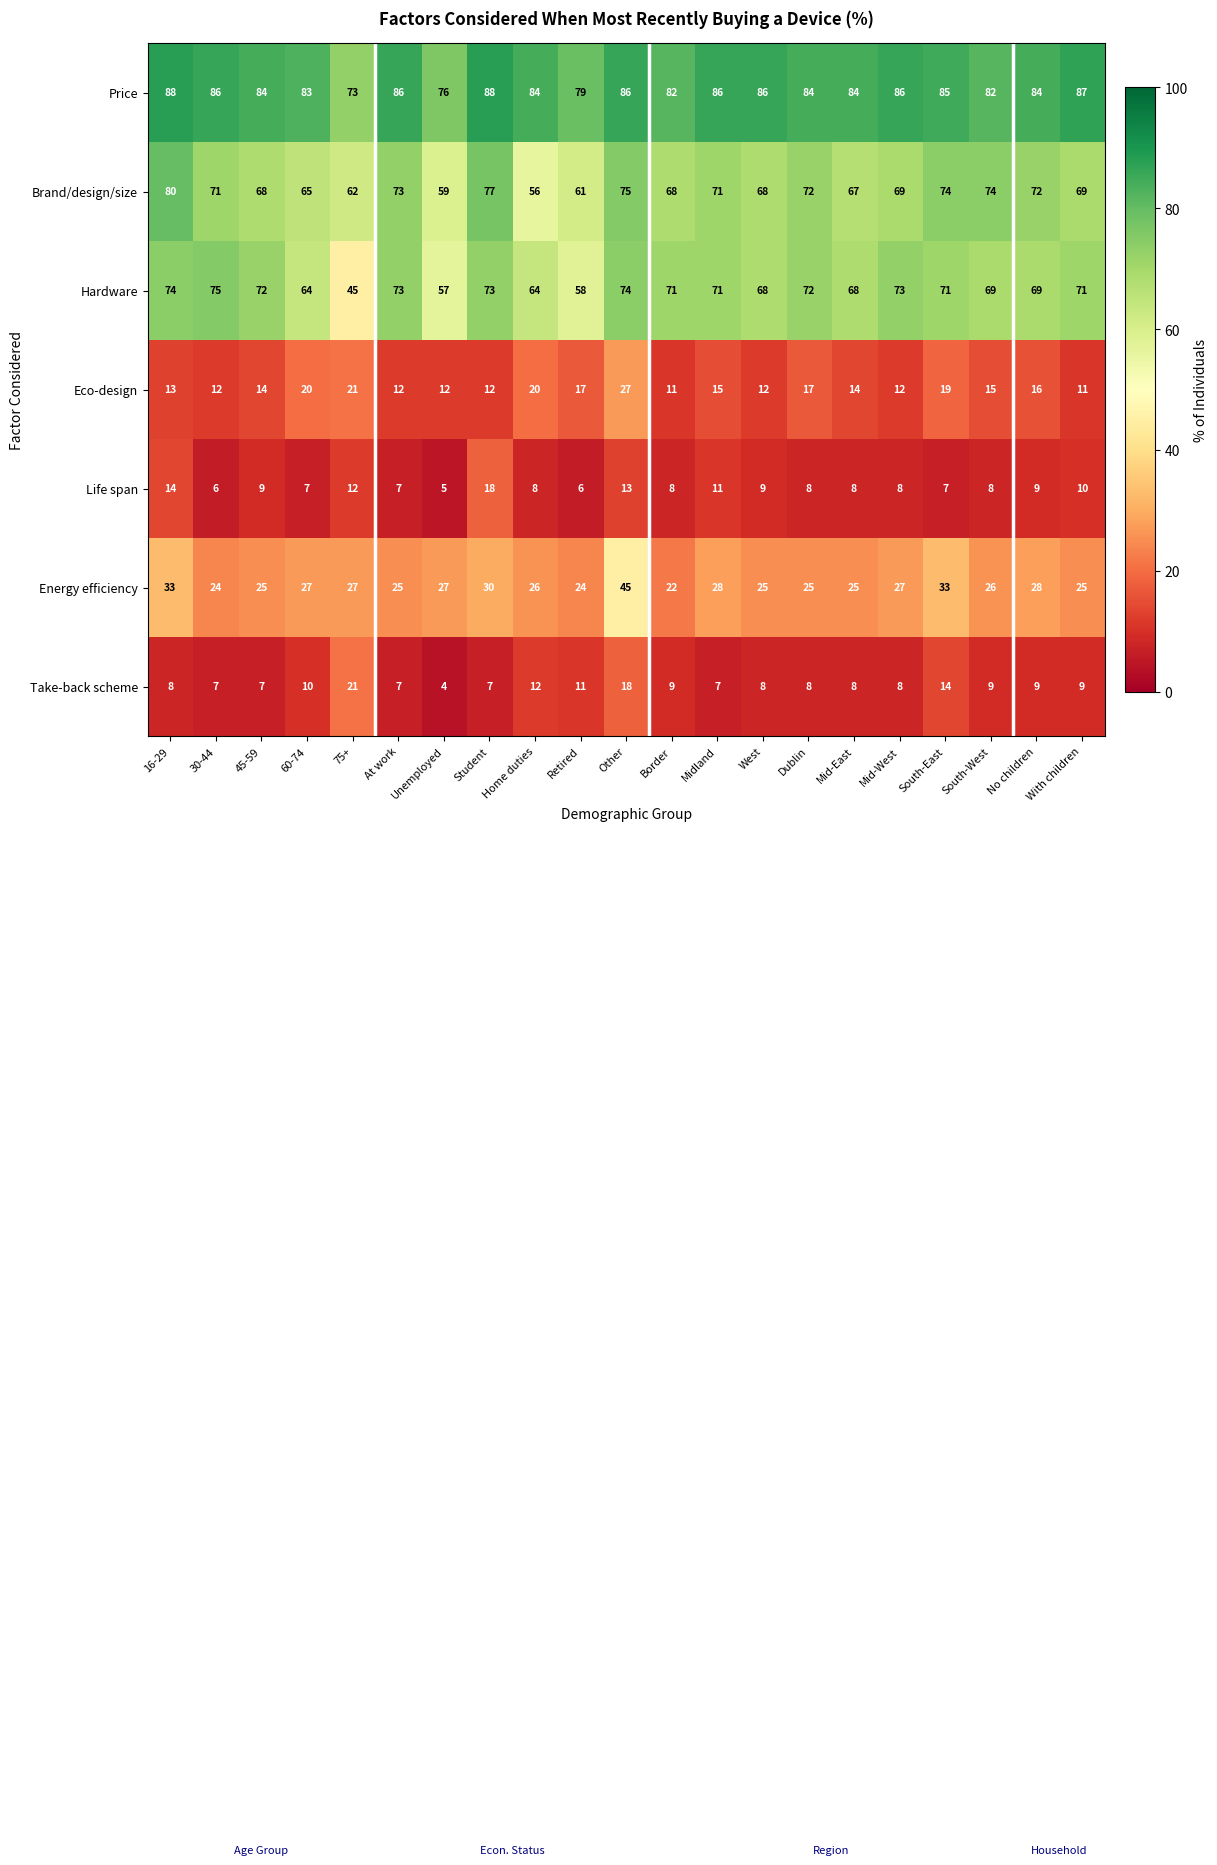

List the series in order of their peak value, lowest first.

Life span, Take-back scheme, Eco-design, Energy efficiency, Hardware, Brand/design/size, Price